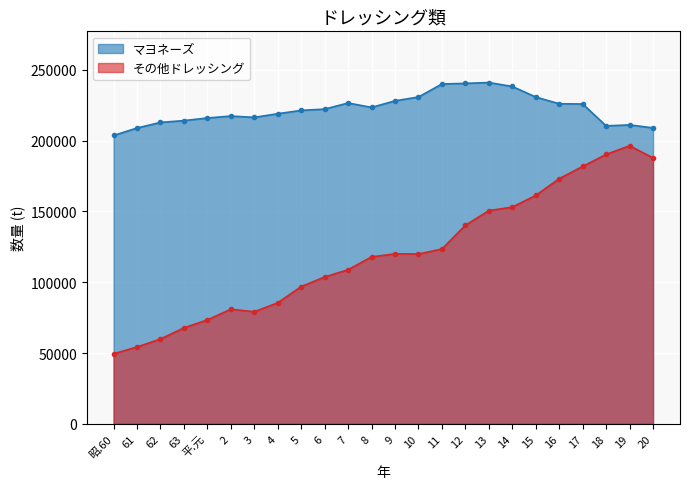

What is the difference between the その他ドレッシング values at 62 and 15?

101385